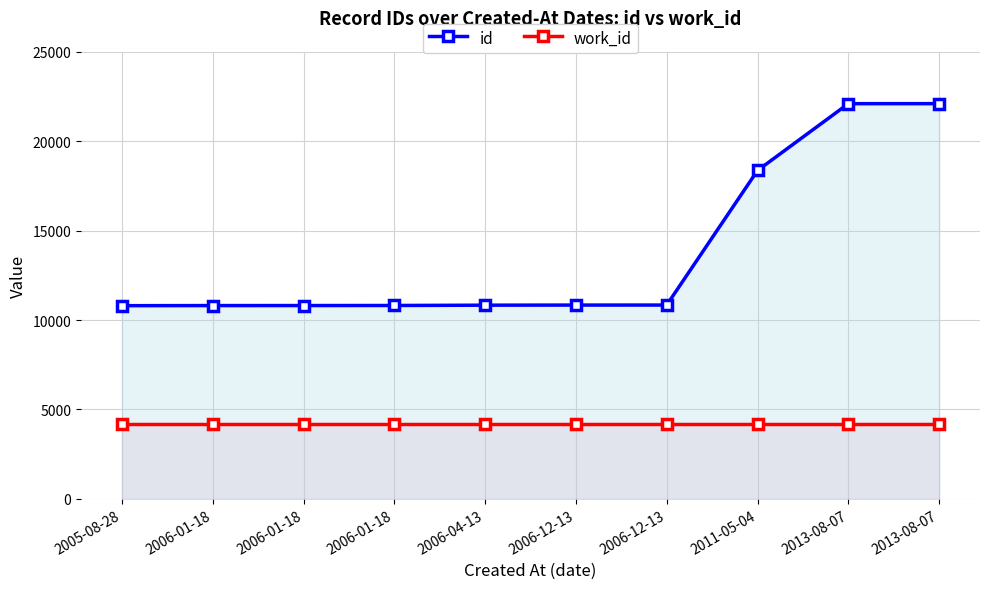

What is the label of the 8th point from the right?

2006-01-18